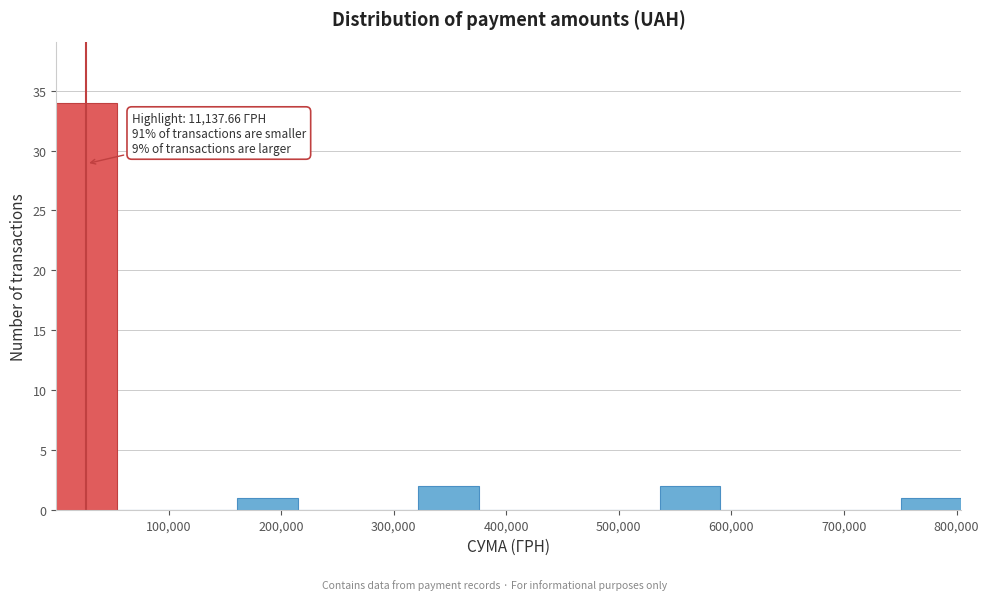

Which range on the x-axis has the tallest bar?

0 to 50000